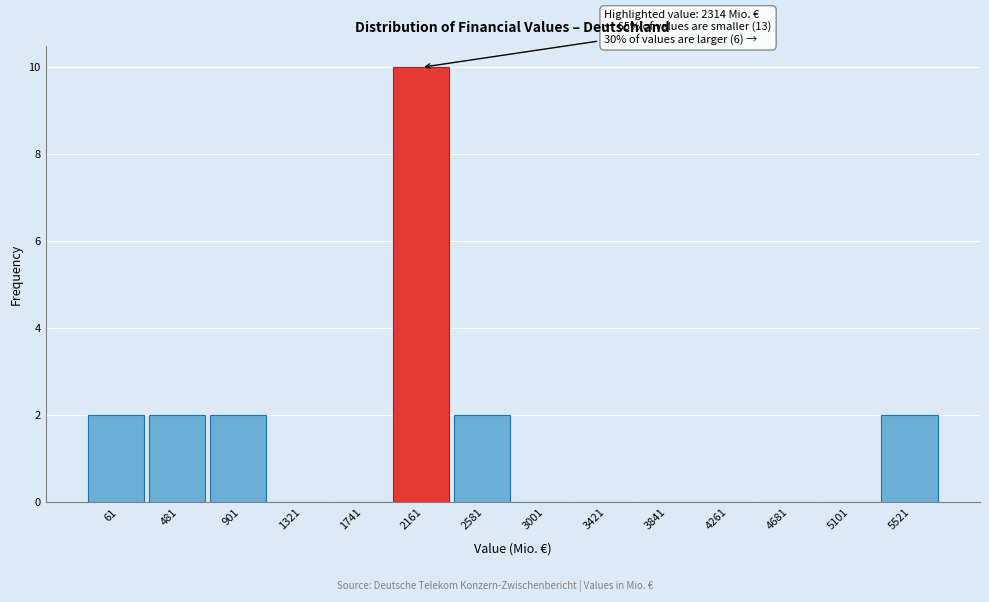

Reading right to left, list all the values displayed in this chart.

5521=2	5101=0	4681=0	4261=0	3841=0	3421=0	3001=0	2581=2	2161=10	1741=0	1321=0	901=2	481=2	61=2